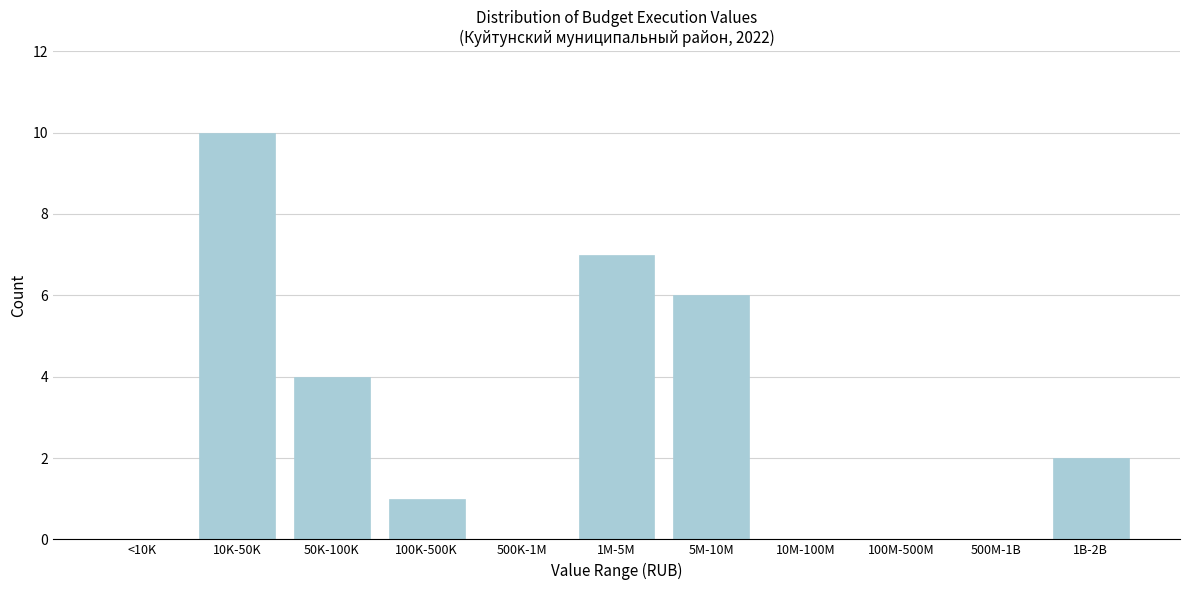

Reading left to right, list all the values displayed in this chart.

<10K=0	10K-50K=10	50K-100K=4	100K-500K=1	500K-1M=0	1M-5M=7	5M-10M=6	10M-100M=0	100M-500M=0	500M-1B=0	1B-2B=2